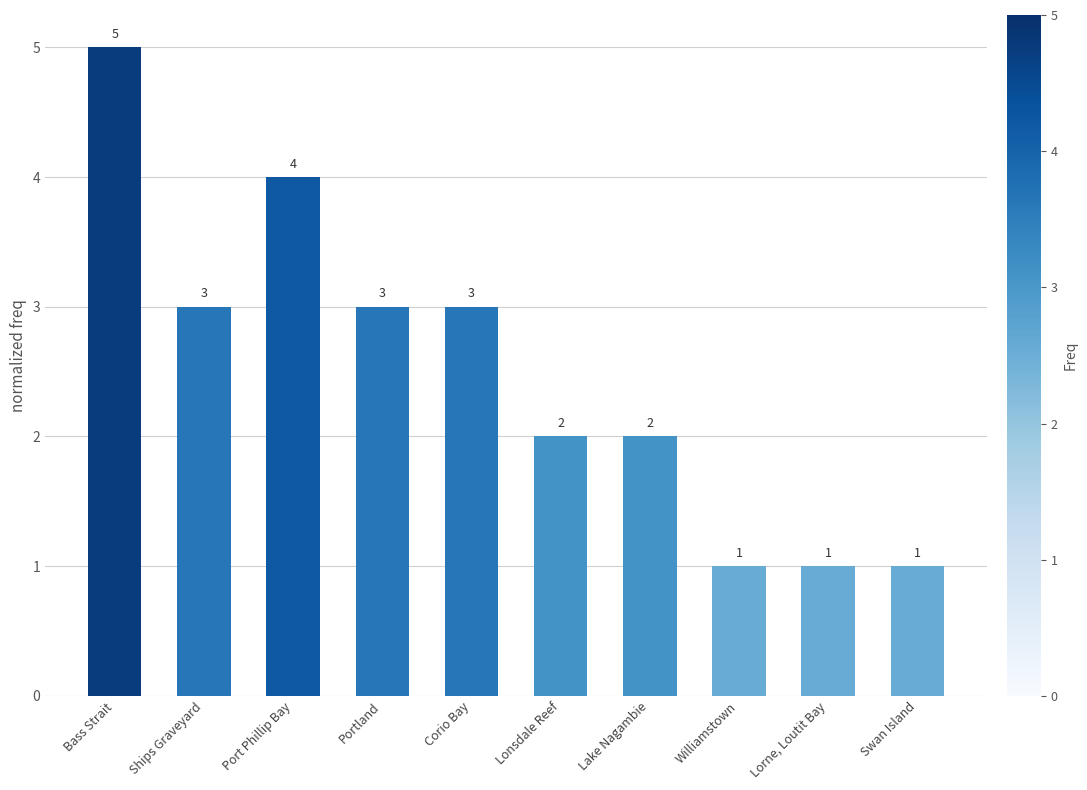

True or false: the data shows 1 at Lonsdale Reef.

False